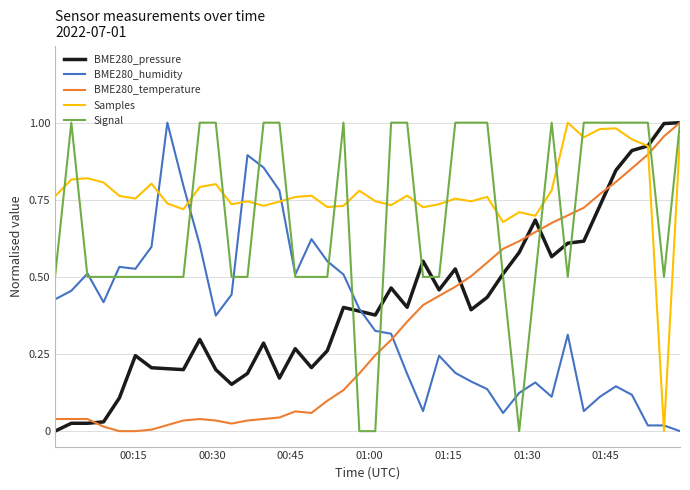

Which series has the largest total across all categories?

Samples